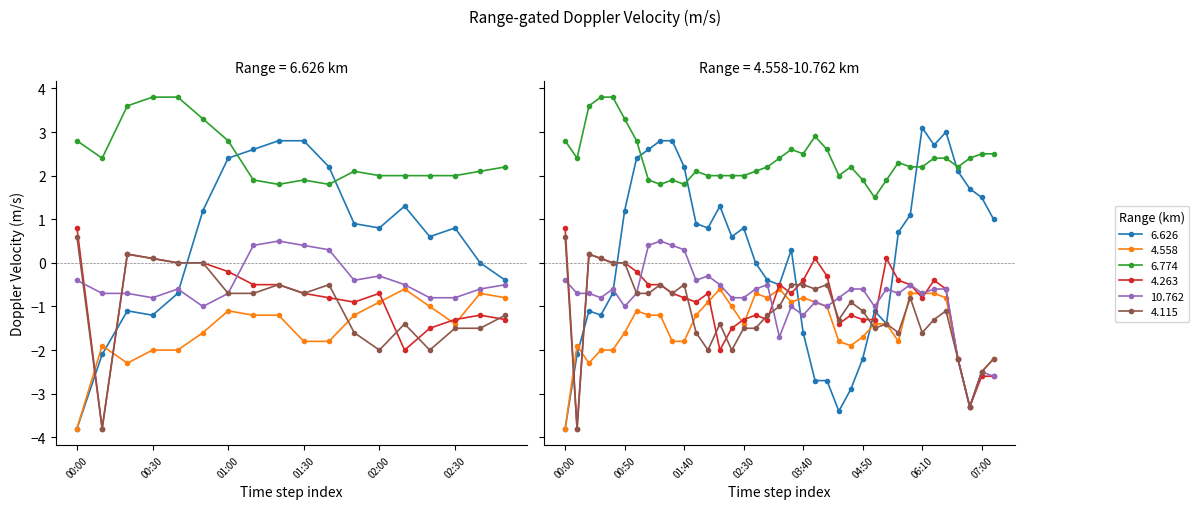

What is the sum of all 6.626 values?

7.8